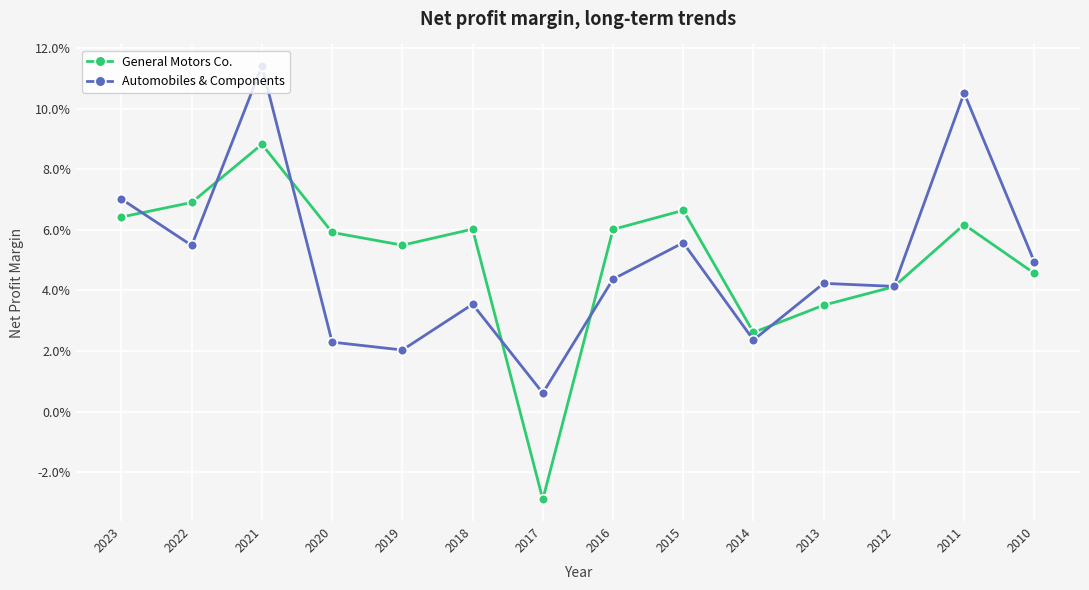

How many interior local peaks does the Automobiles & Components series have?

5